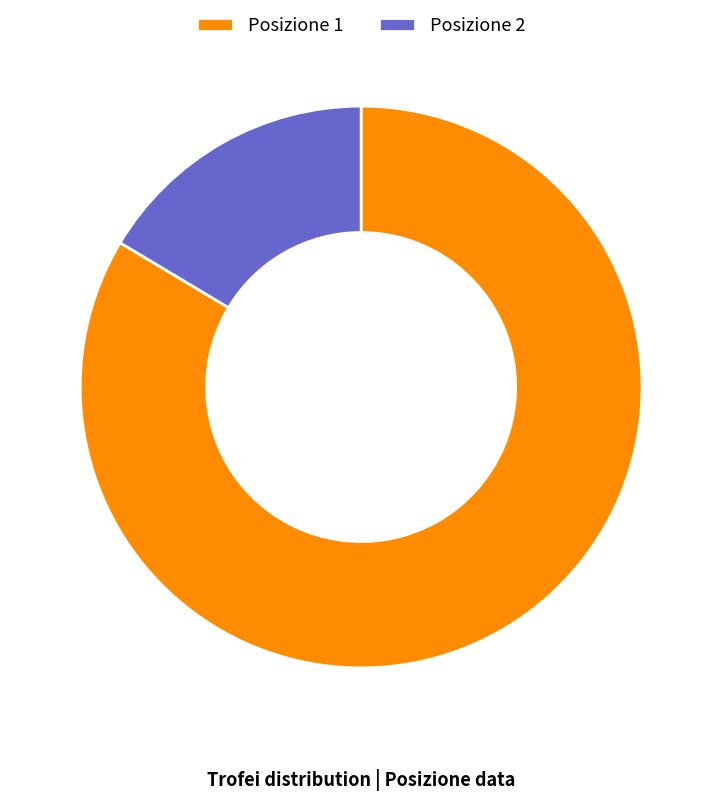

The Posizione 1 slice represents 84% of the pie. True or false?

True